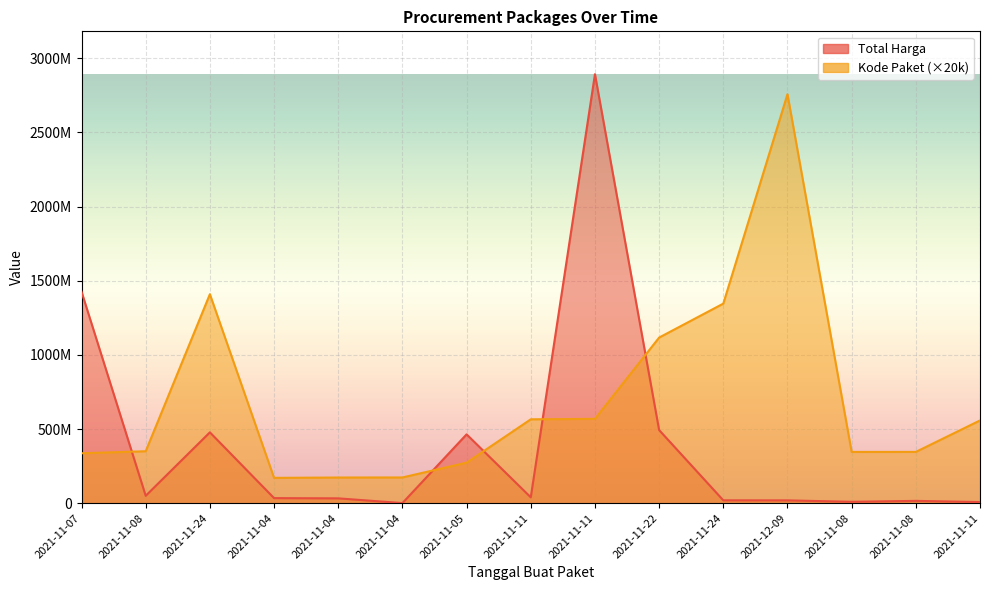

Rank the series by their average value, from highest to lowest.

Kode Paket, Total Harga